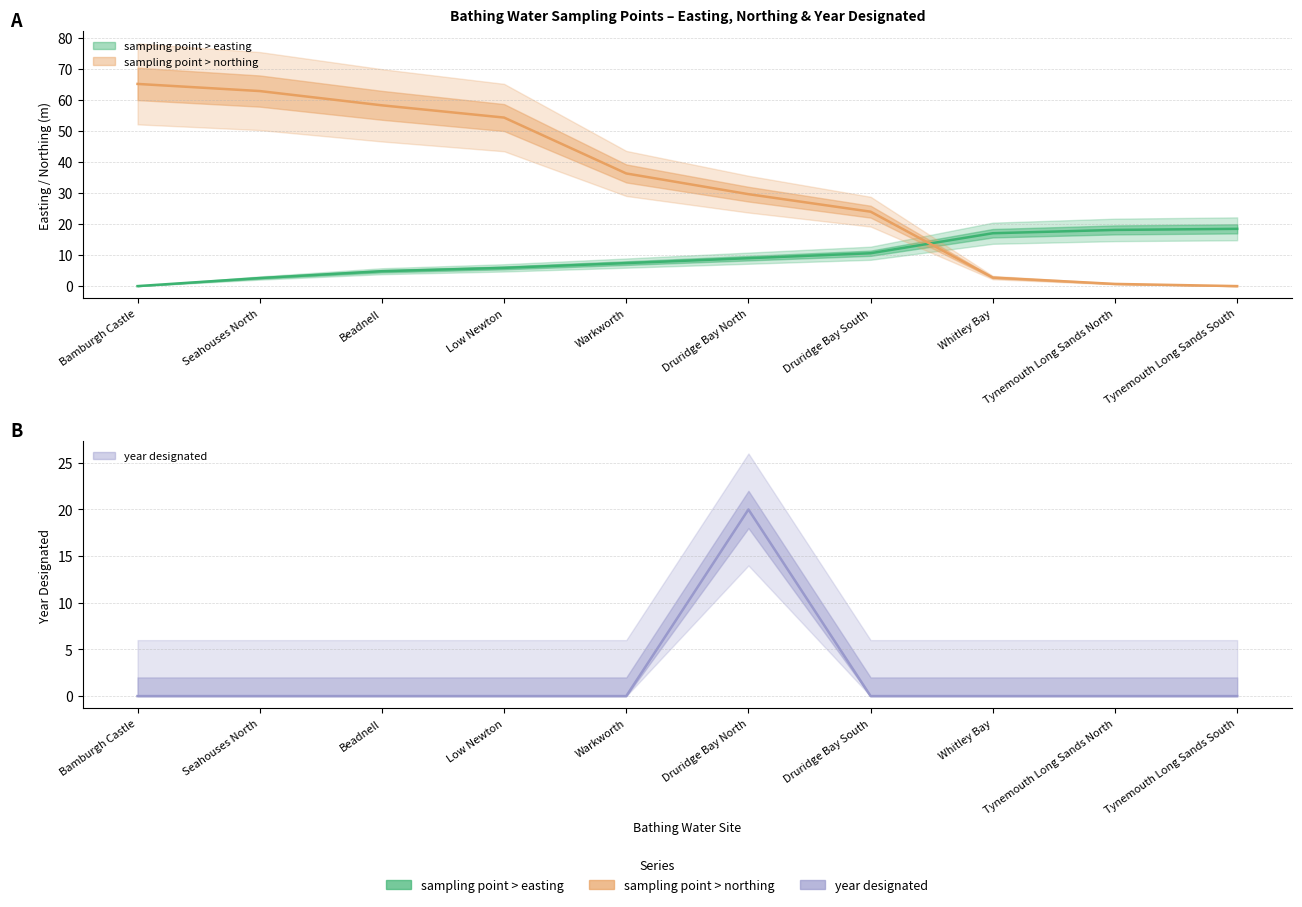

Reading left to right, what are all the values shown in this chart?

sampling point > easting: 0.0	2.6	4.8	5.9	7.4	9.0	10.6	17.1	18.1	18.5
sampling point > northing: 65.2	62.9	58.3	54.4	36.3	29.6	24.0	2.8	0.7	0.0
year designated: 0.0	0.0	0.0	0.0	0.0	20.0	0.0	0.0	0.0	0.0